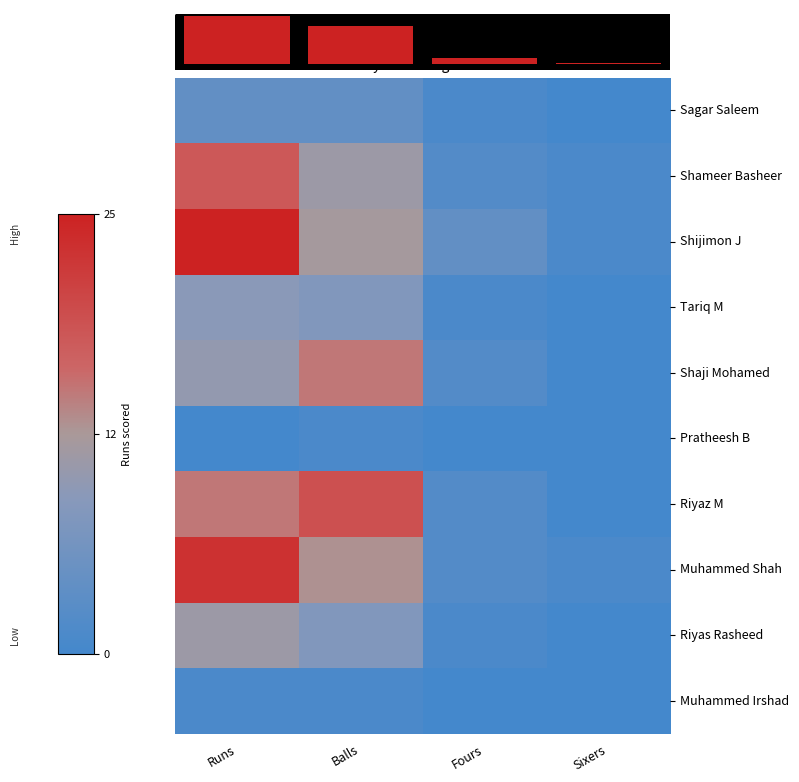

Rank the series at Fours from lowest to highest value.

Pratheesh B, Muhammed Irshad, Sagar Saleem, Tariq M, Riyas Rasheed, Shameer Basheer, Shaji Mohamed, Riyaz M, Muhammed Shah, Shijimon J